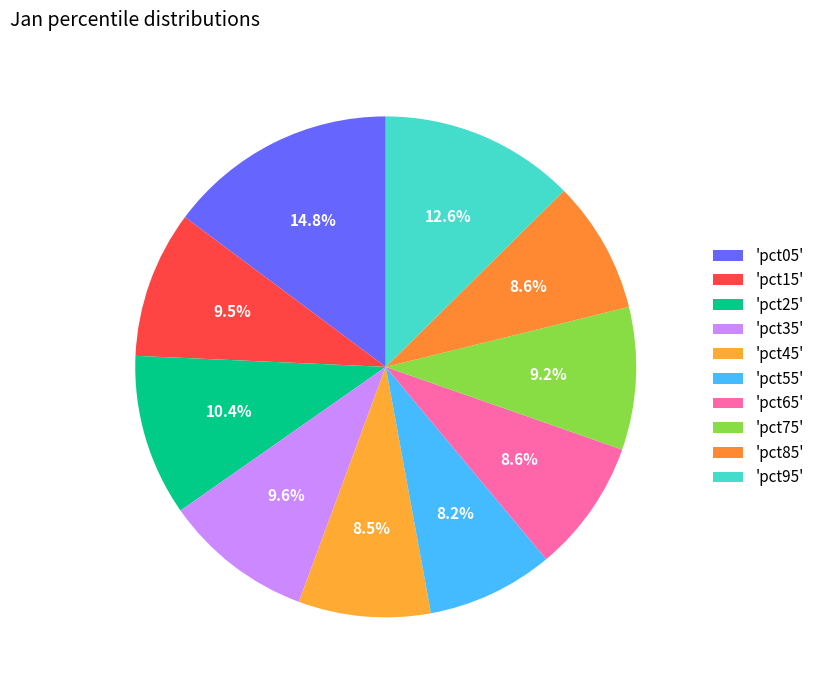

Rank the categories by value from highest to lowest.

pct05, pct95, pct25, pct35, pct15, pct75, pct65, pct85, pct45, pct55